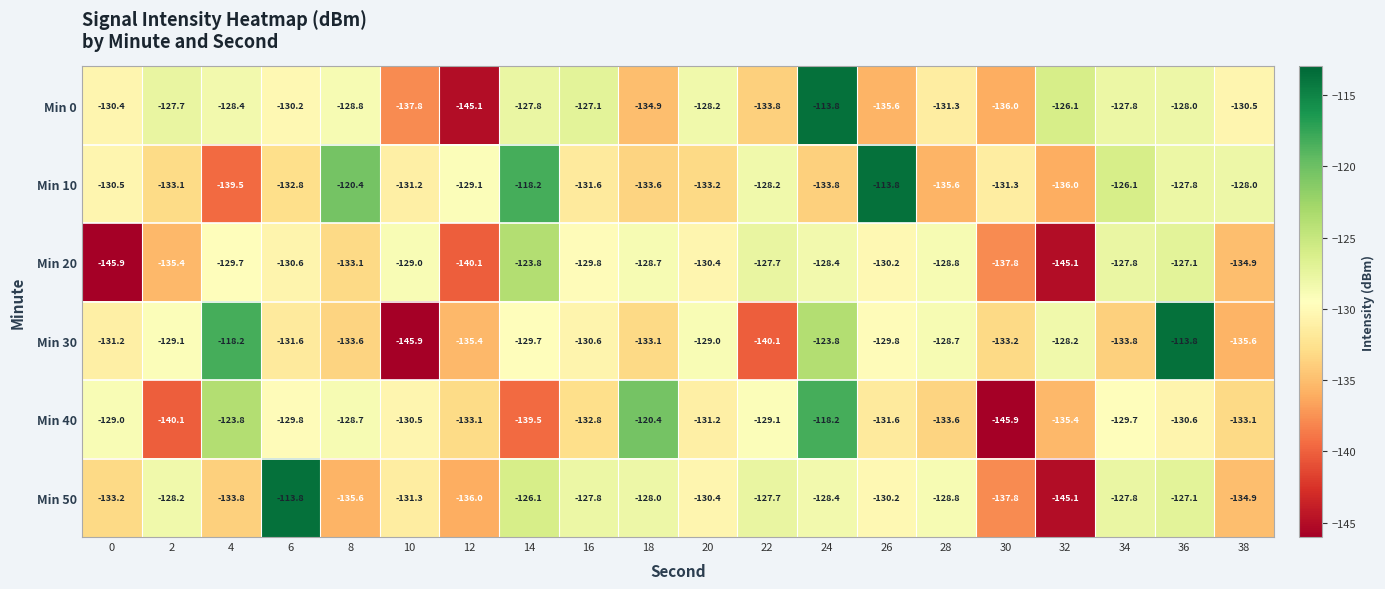

What is the sum of the Min 0 values at 14 and 18?

-262.7